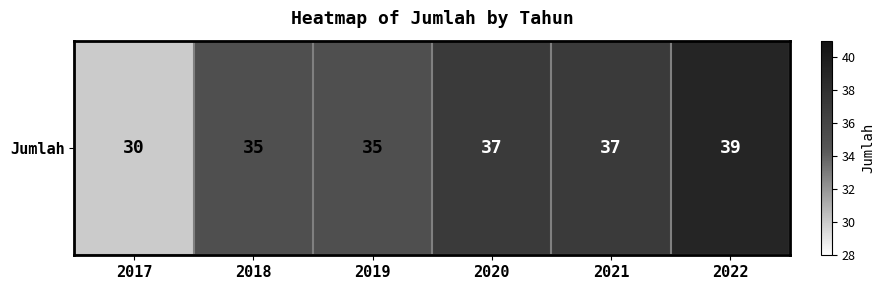

Rank the categories by value from lowest to highest.

2017, 2018, 2019, 2020, 2021, 2022